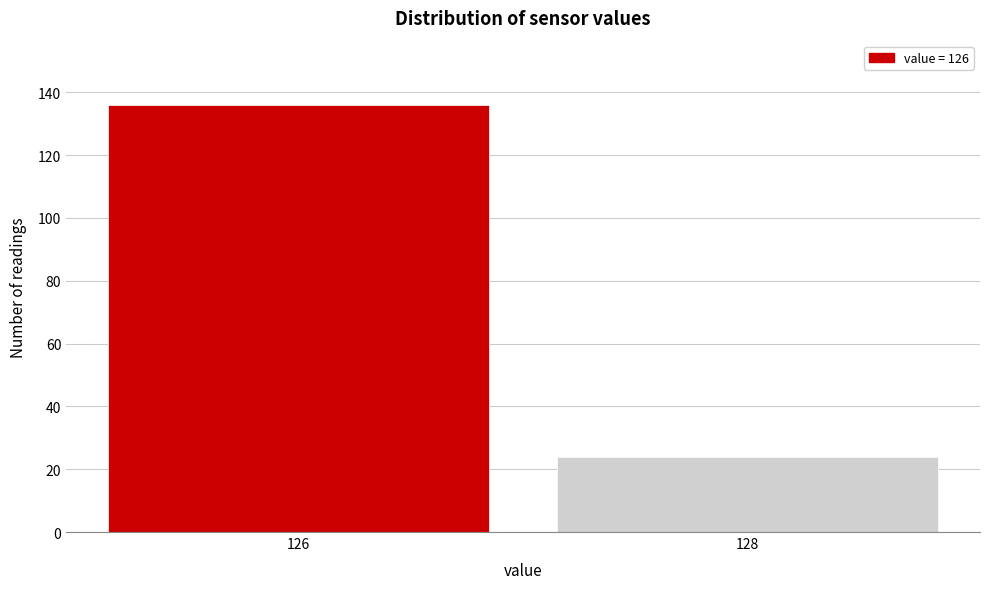

Reading right to left, transcribe all the data shown in this chart.

128=24	126=136